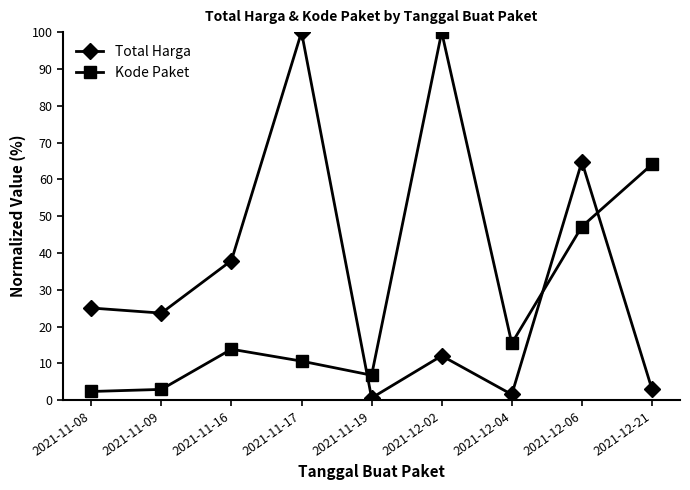

In Kode Paket, how many points are higher than both neighbors (excluding endpoints)?

2